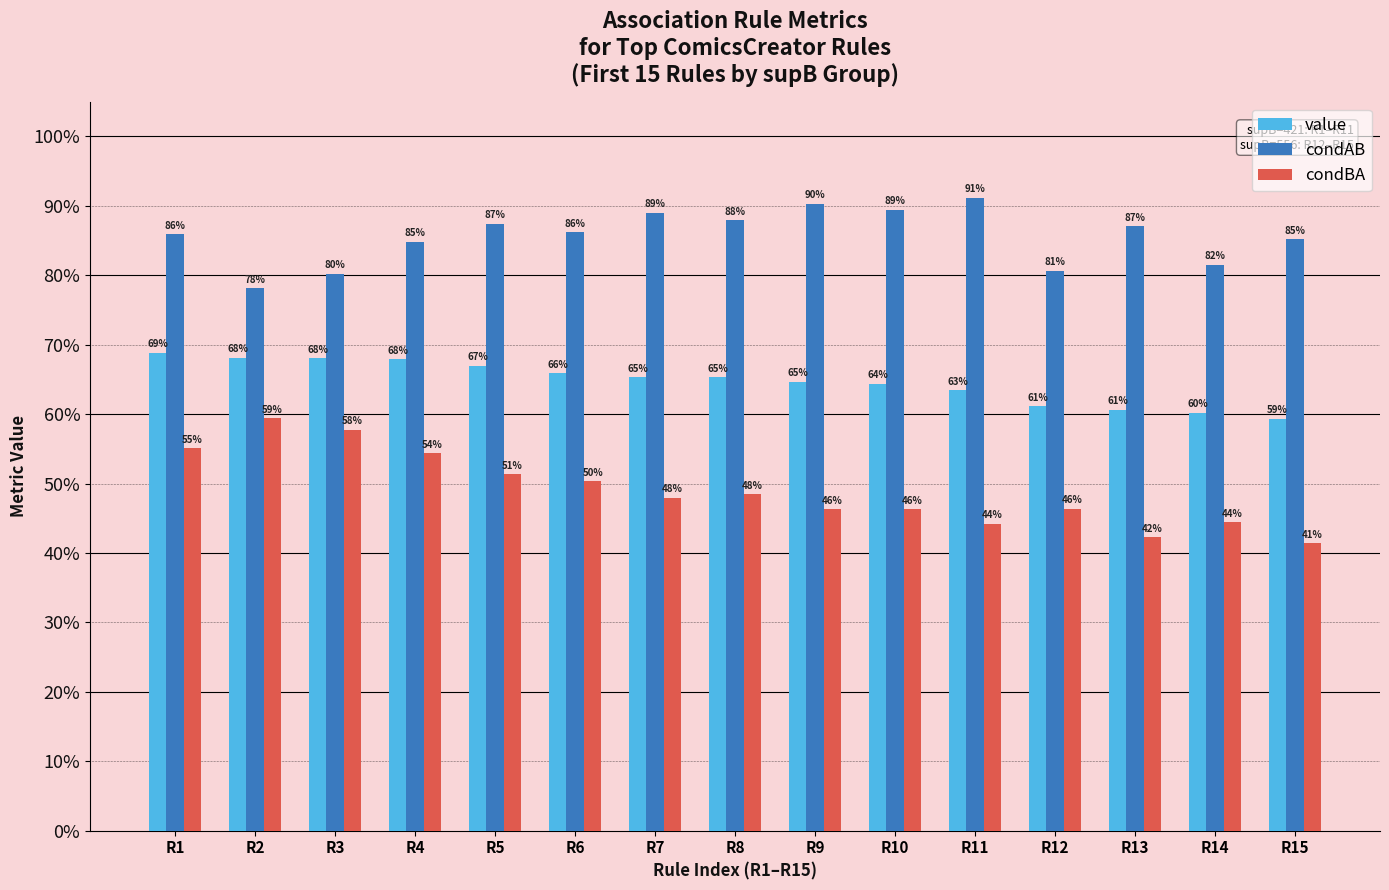

The condAB series shows 1.4 at R14. True or false?

False